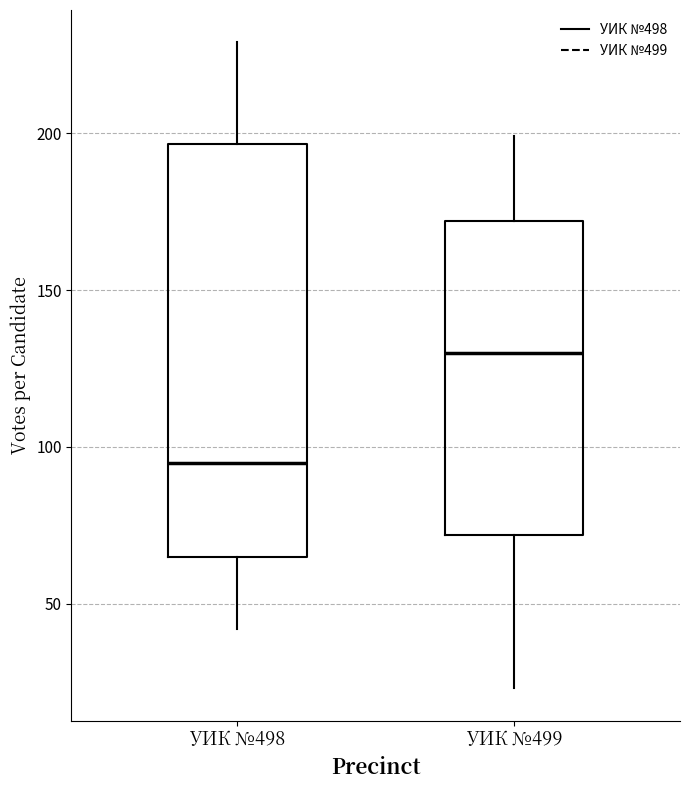

Where does the upper whisker of the box for УИК №498 end on the y-axis? The values are not printed on the chart, so give them approximately, as read against the axis.

230